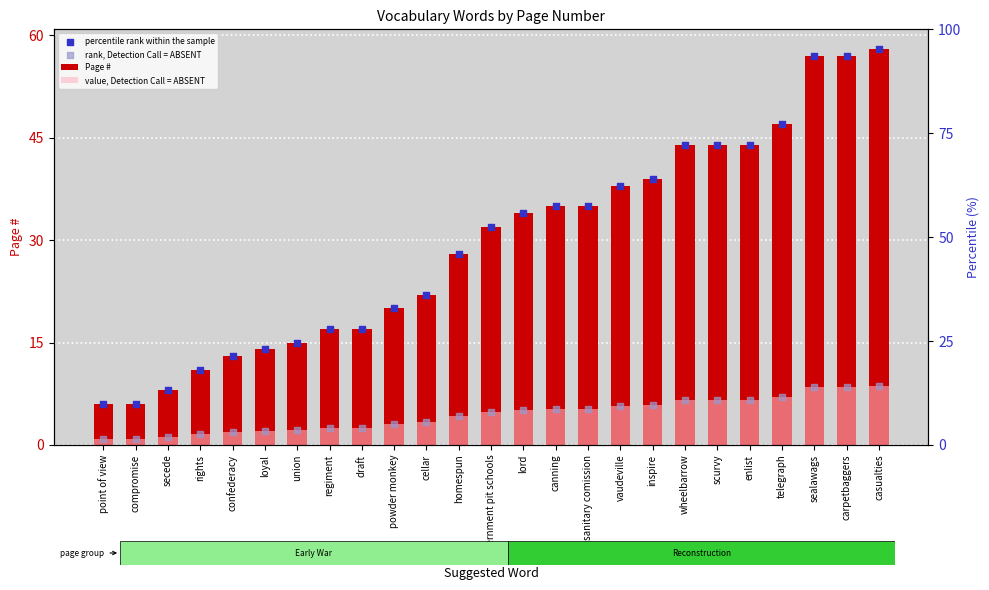

What are all the series names shown in the legend?

Page #, value, Detection Call = ABSENT, percentile rank within the sample, rank, Detection Call = ABSENT